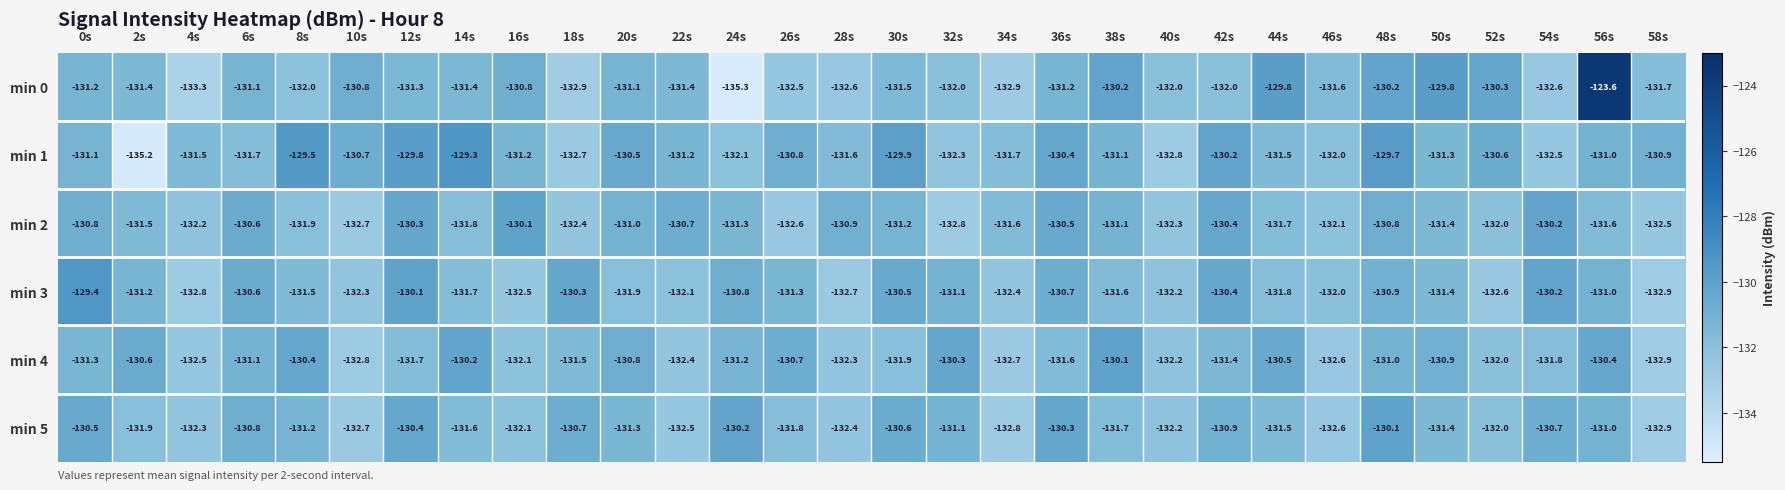

What is the maximum value shown in the chart?

-123.6